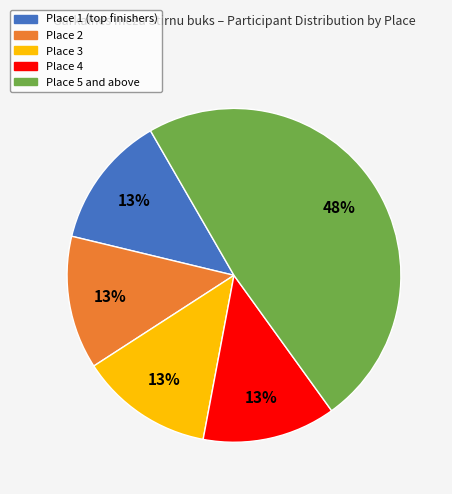

Is there any slice that represents more than half of the pie?

No